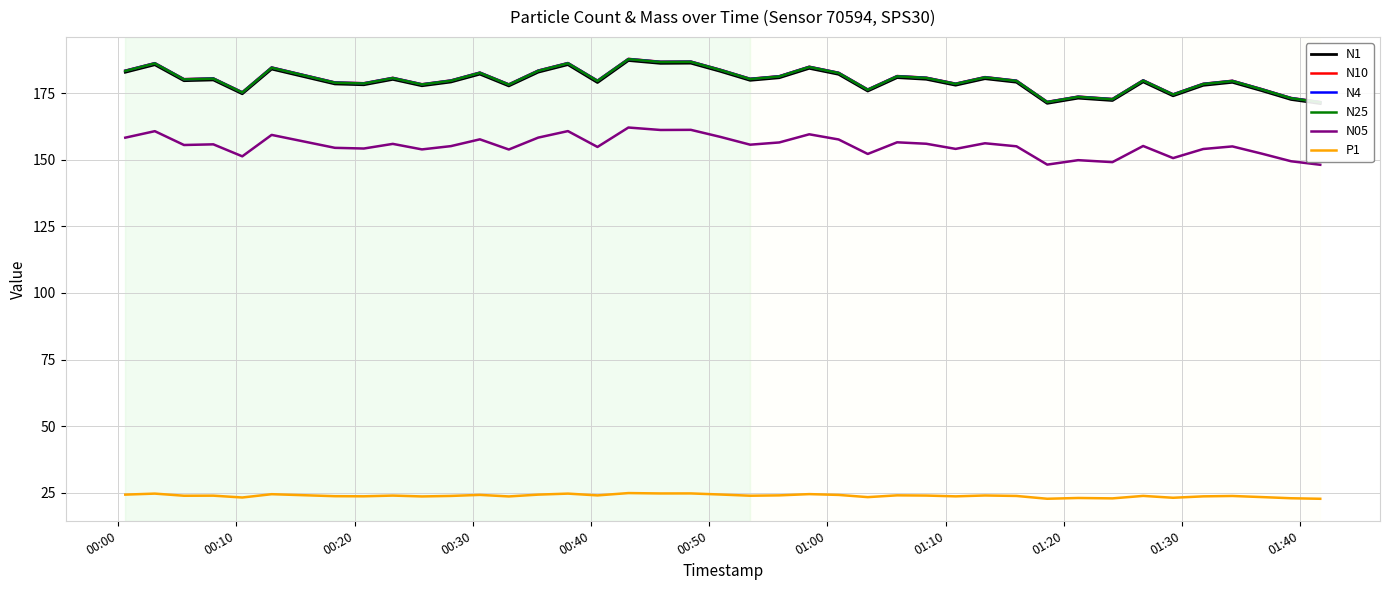

True or false: P1 and N05 cross at least once.

False